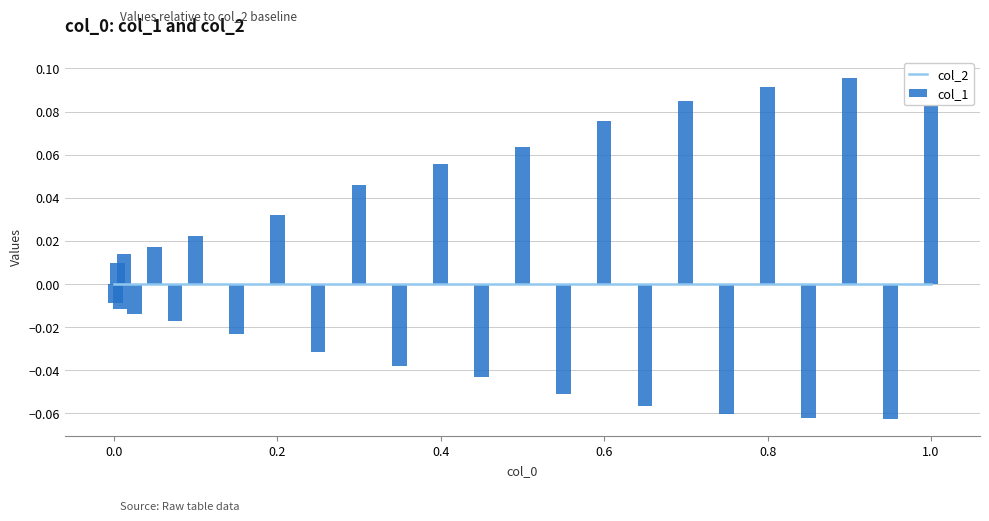

Which series has the largest total across all categories?

col_1